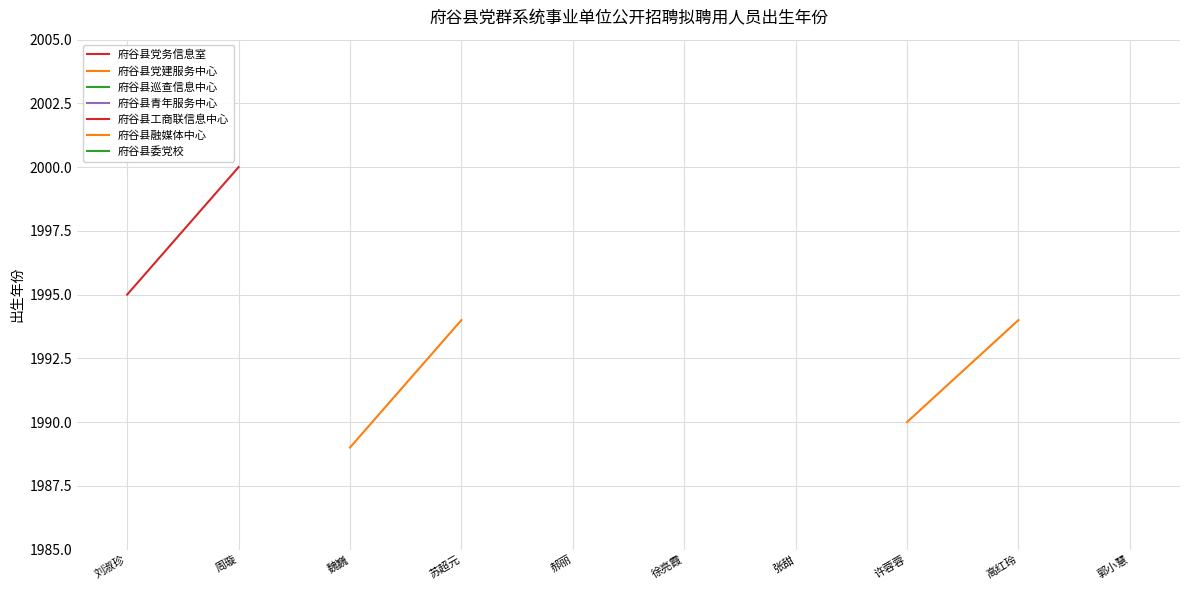

How many lines are shown in the chart?

3